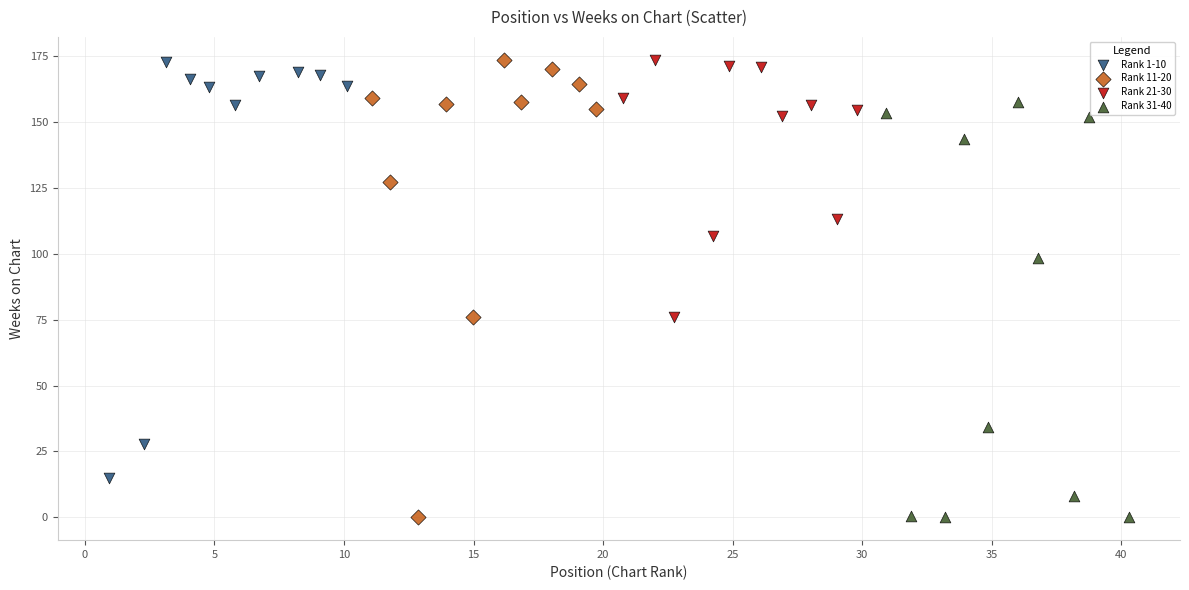

Which series has the largest Y range (max minus min)?

Rank 11-20